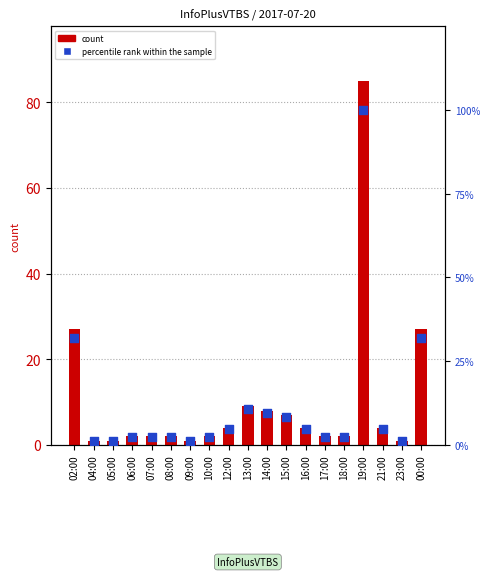

Is the value of col_3 at 13:00 greater than the value of percentile rank within the sample at 15:00?

Yes